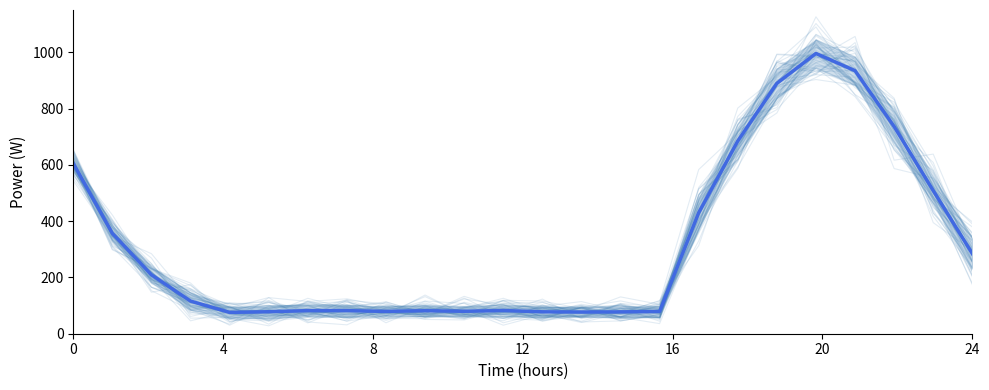

Is it true that the value at 21 is 1109.1?

False